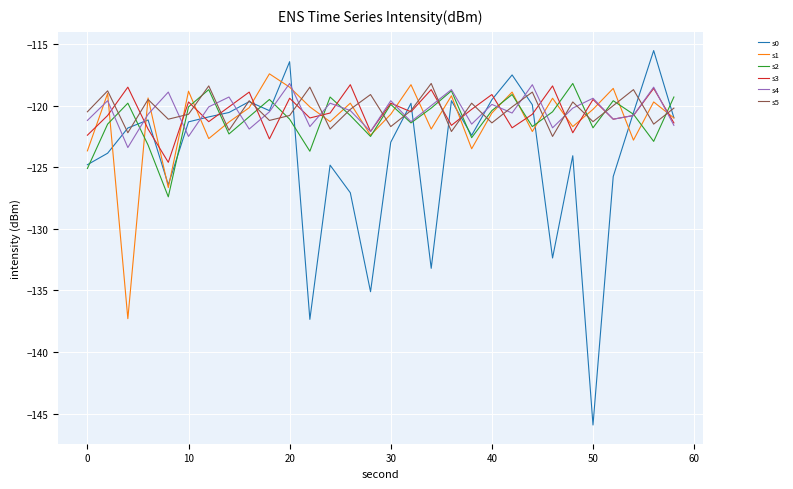

What is the maximum value shown in the chart?

-115.5